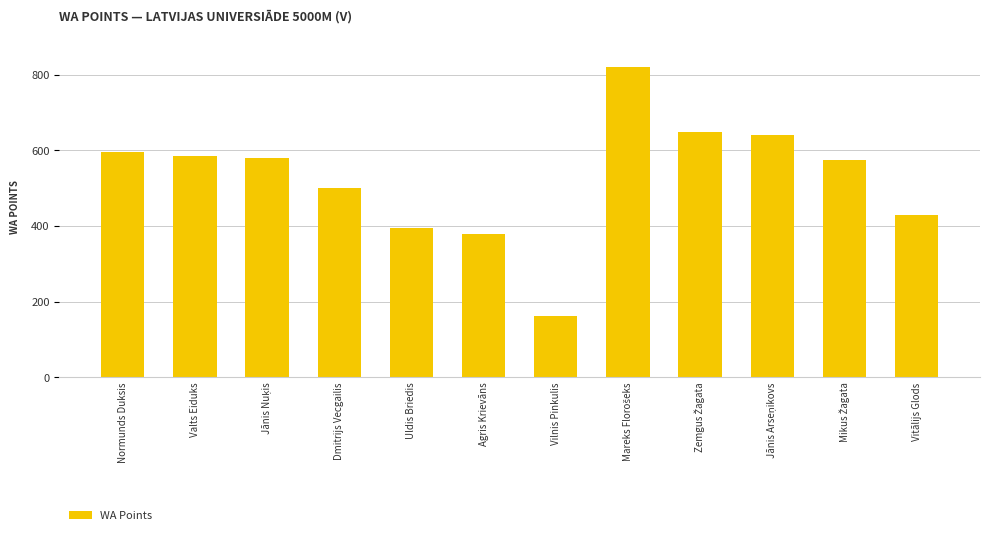

What is the minimum value shown in the chart?

162